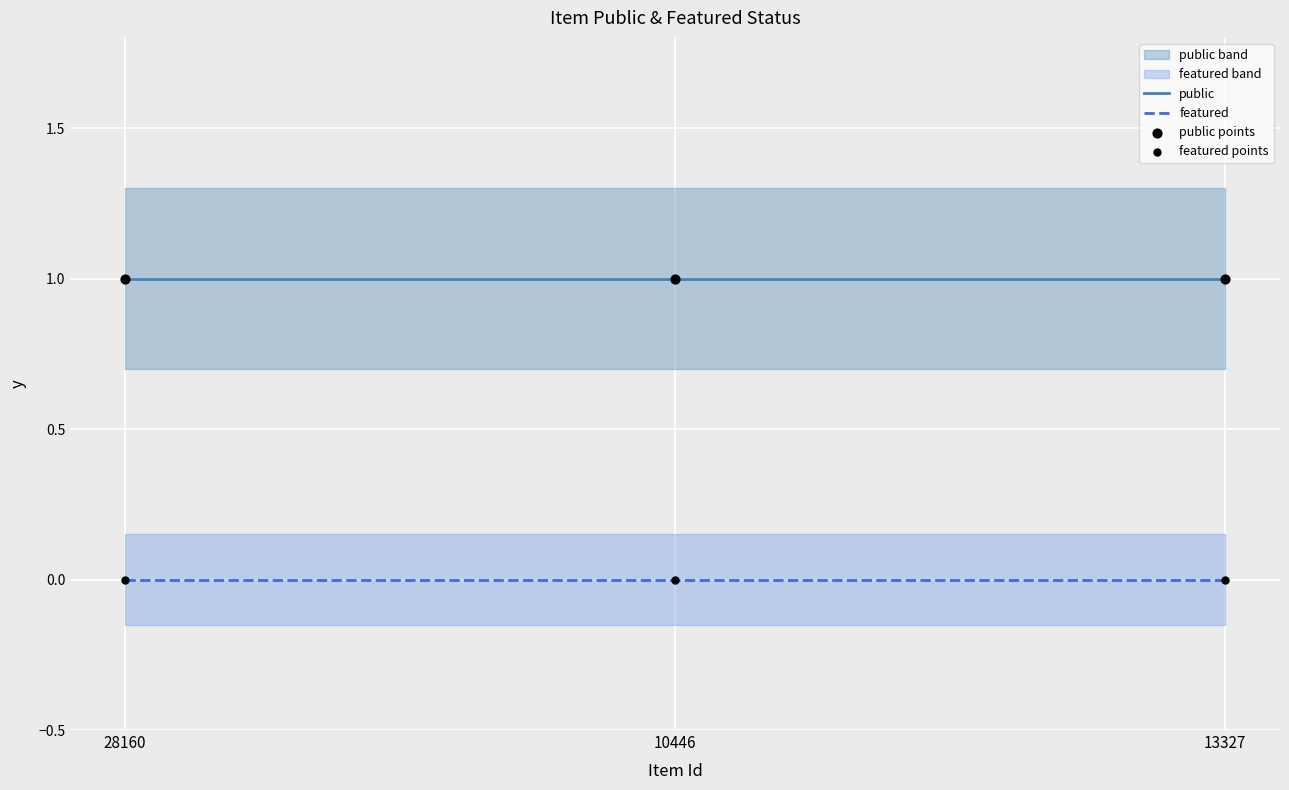

Is the value of featured points at 28160 greater than the value of featured at 28160?

No